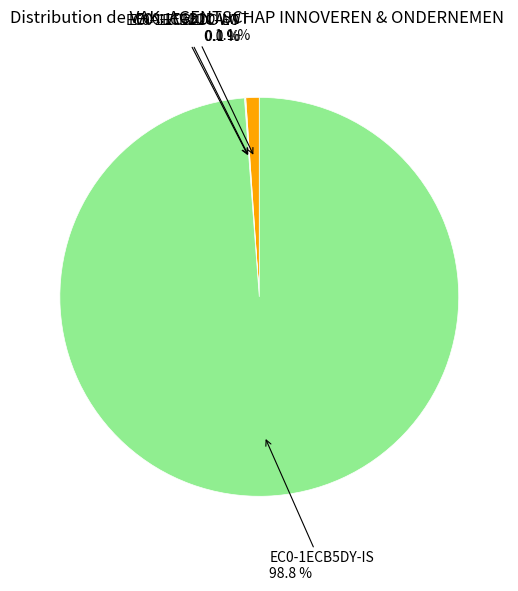

Which category has the biggest portion of the pie?

EC0-1ECB5DY-IS